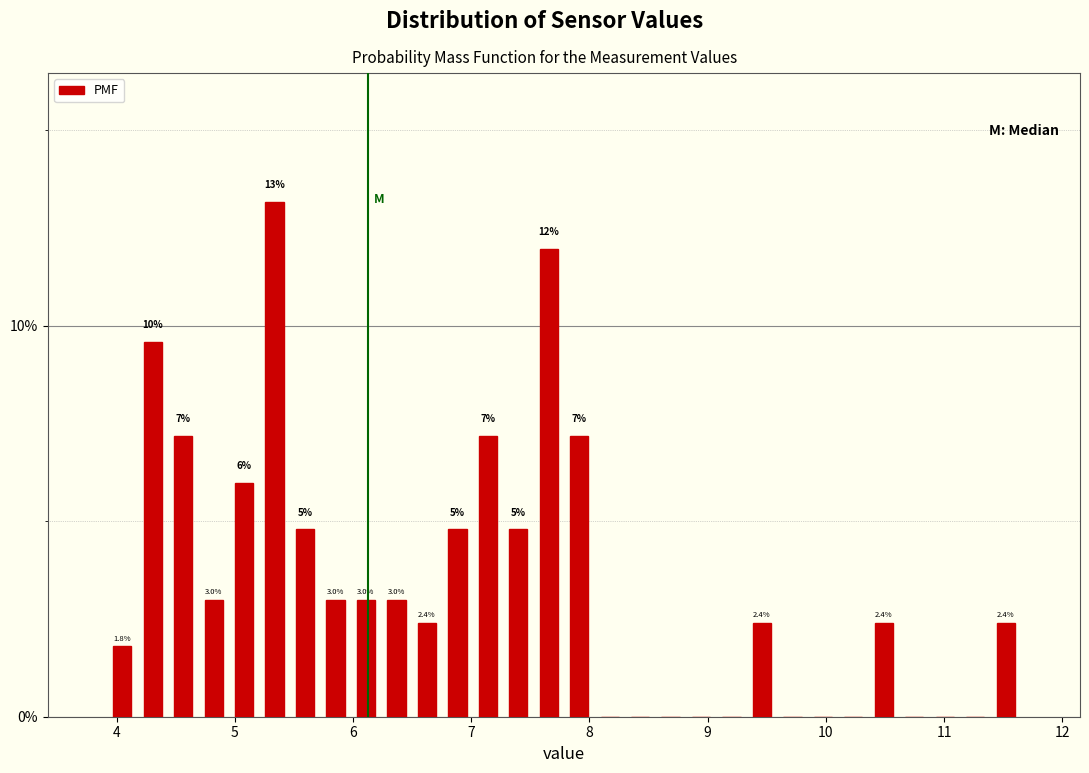

Around what value on the x-axis is the tallest bar? Give the approximate position of its centre, as read against the axis.

5.3